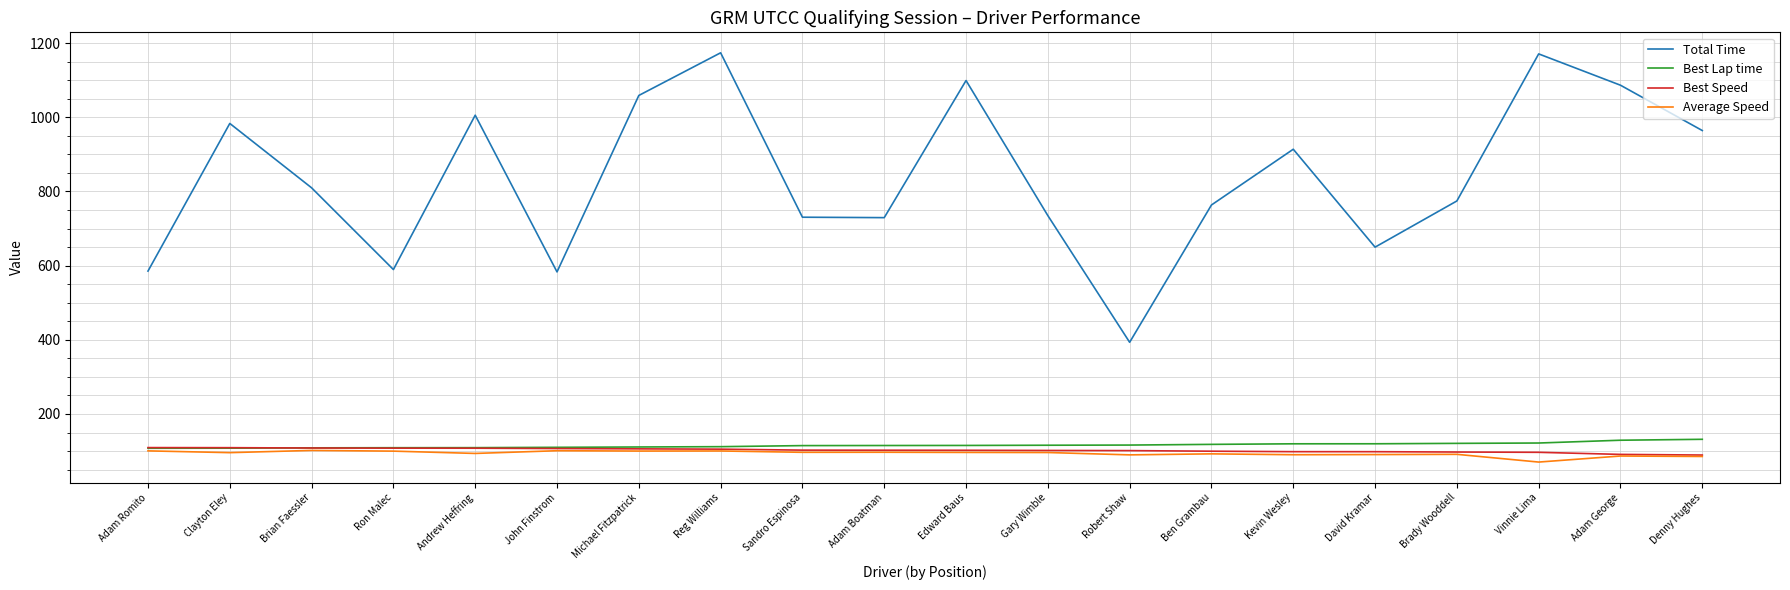

What is the sum of the Best Lap time values at Denny Hughes and John Finstrom?

241.9